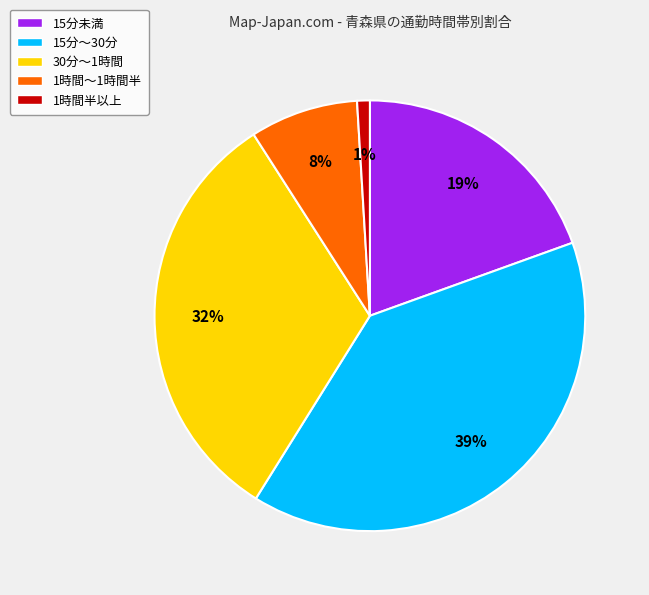

Is 15分～30分 the majority of the pie?

No